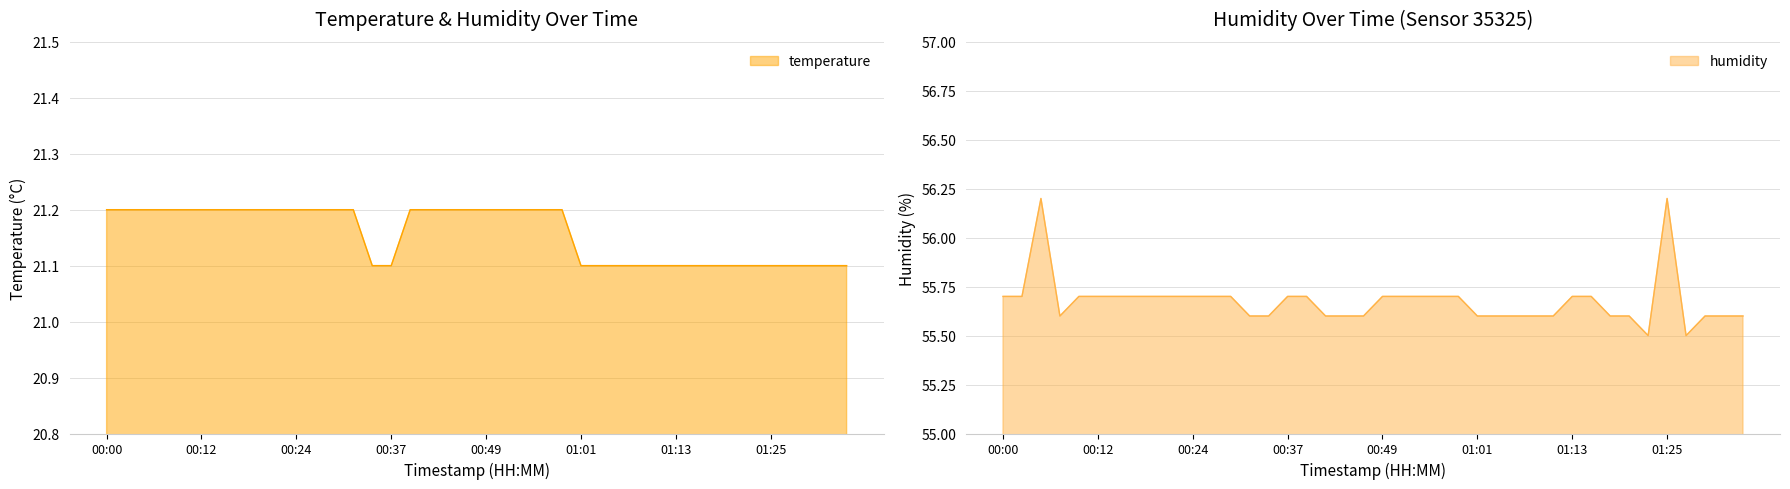

What is the difference between the highest and lowest values at 01:33?

34.5